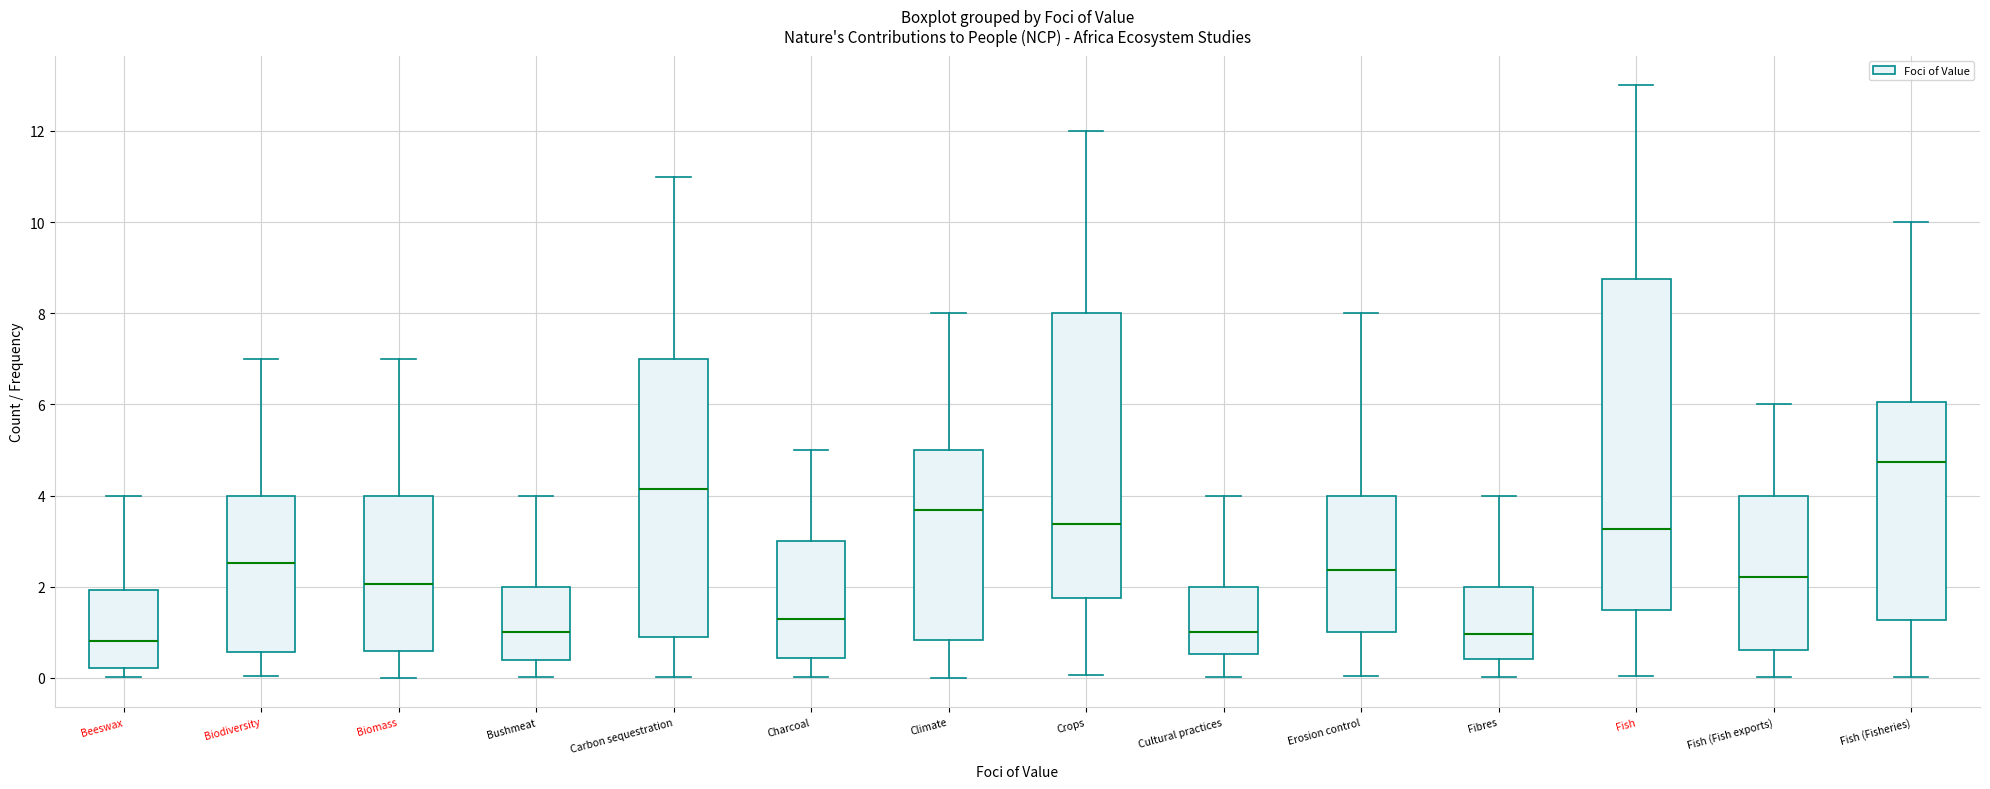

Where does the median line of the box for Fish (Fisheries) sit on the y-axis? The values are not printed on the chart, so give them approximately, as read against the axis.

4.8